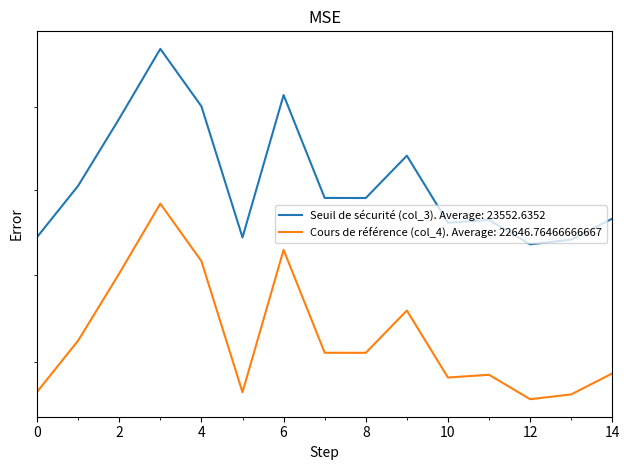

At 2024-10-18, list the series in order from smallest to largest.

Cours de référence (col_4), Seuil de sécurité (col_3)